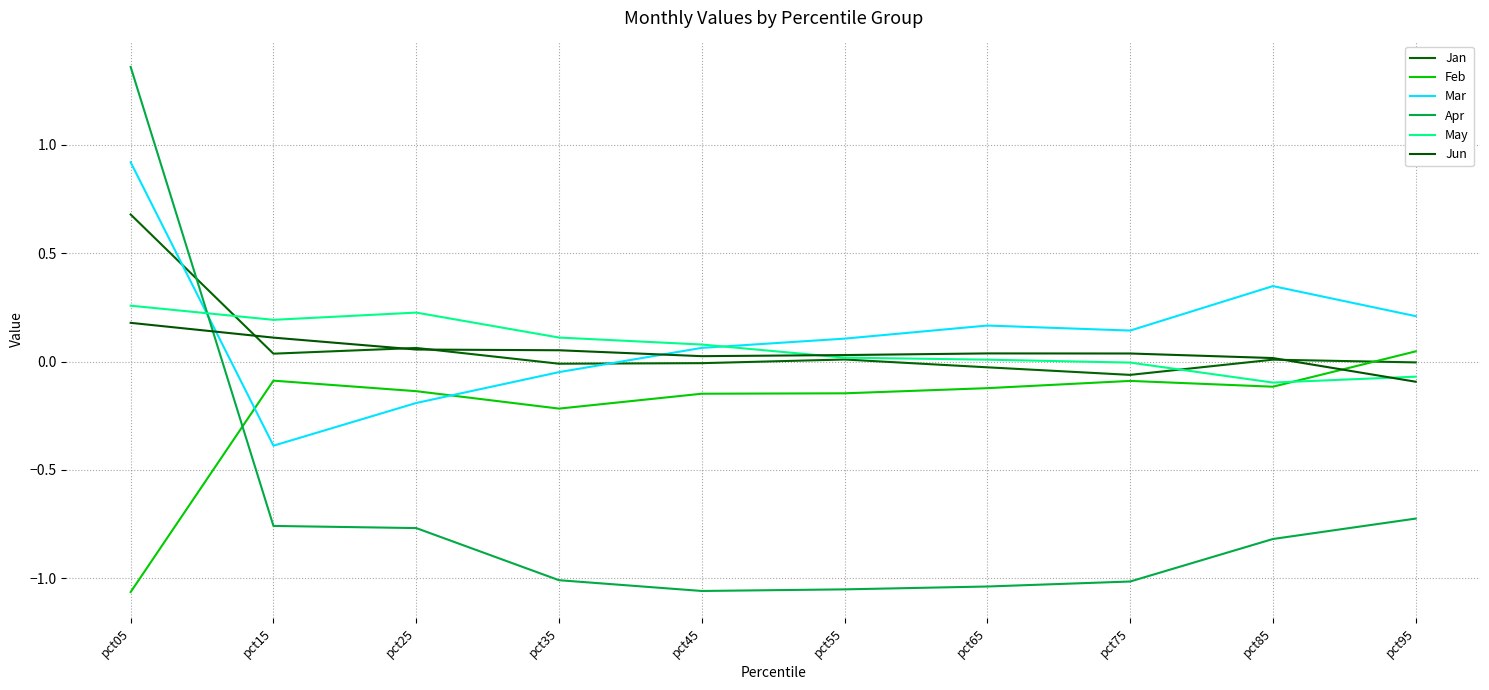

How many lines are shown in the chart?

6